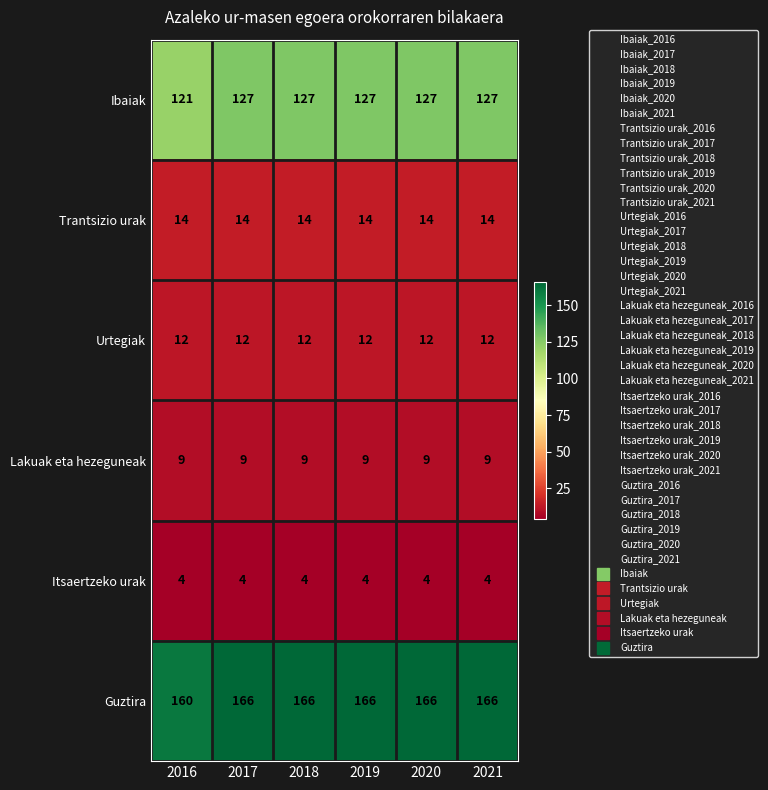

The Guztira series shows 270 at 2016. True or false?

False